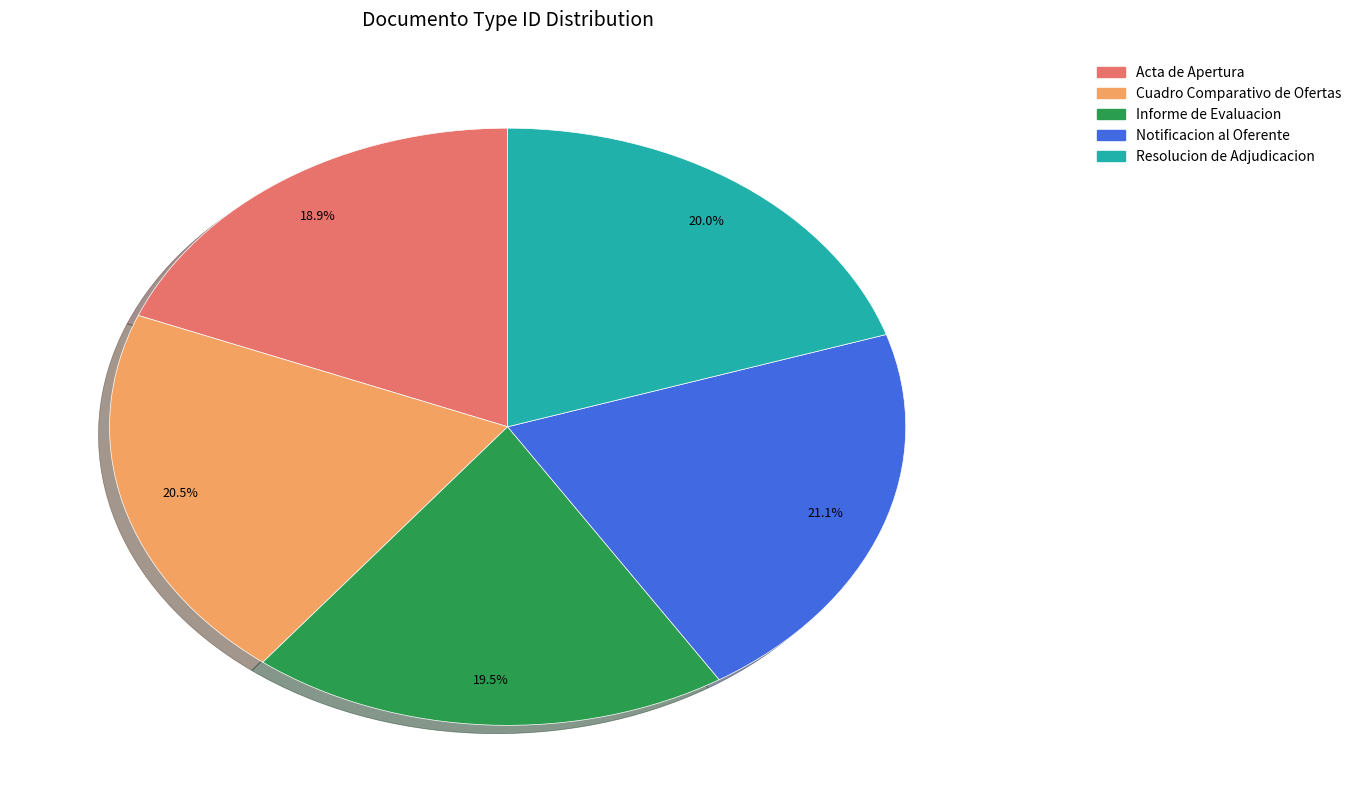

The Acta de Apertura slice represents 8% of the pie. True or false?

False